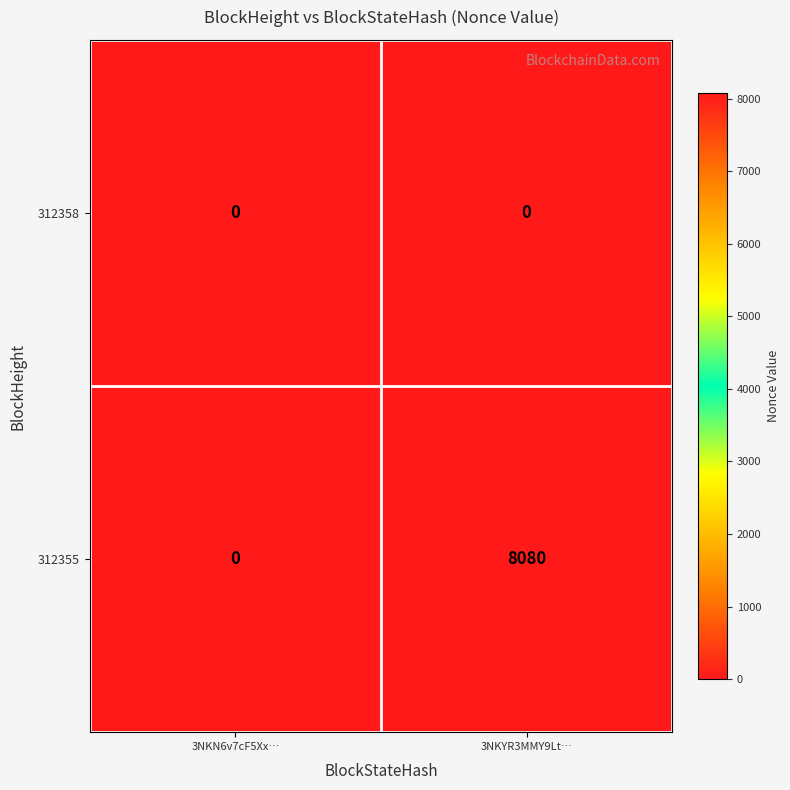

At how many categories does at least one series exceed 3745?

1